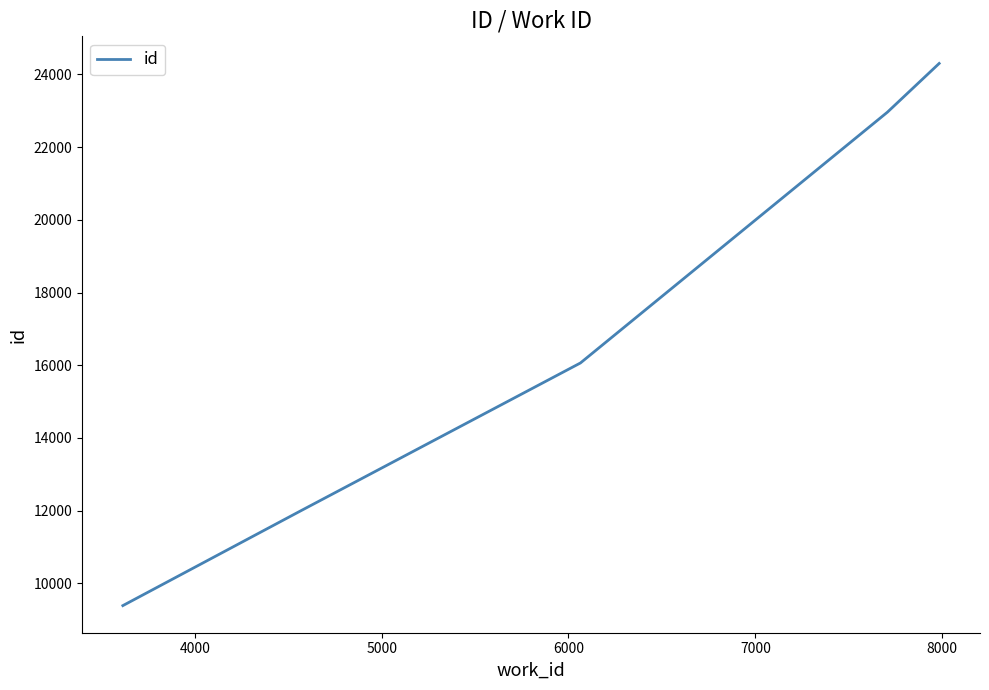

What is the difference between the maximum and minimum values?

14913